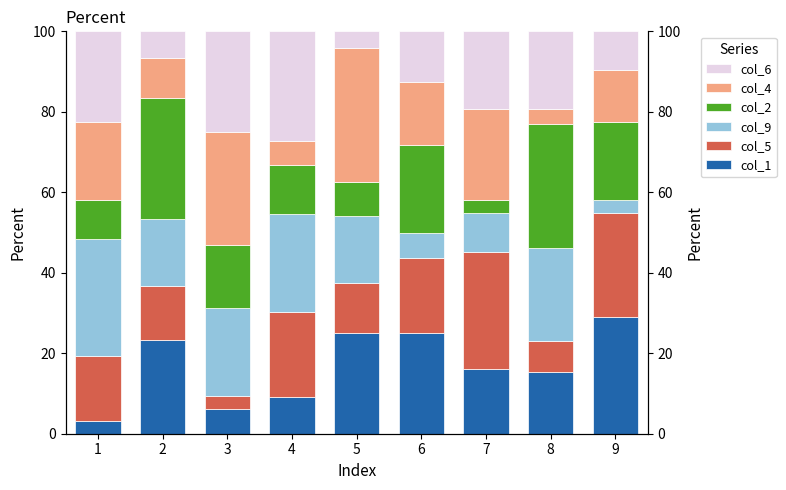

Which series has the largest total across all categories?

col_1